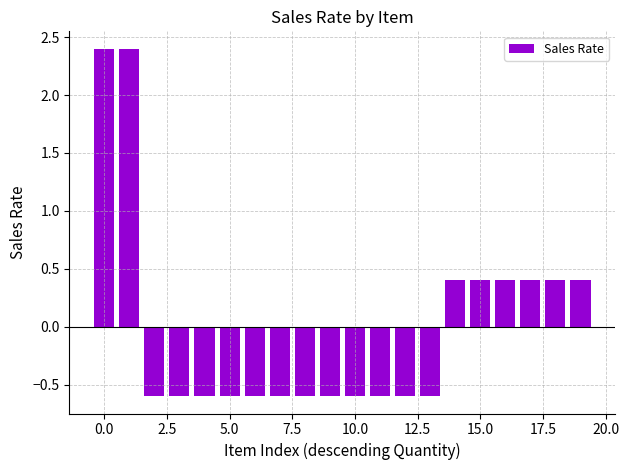

What is the smallest value displayed?

-0.6